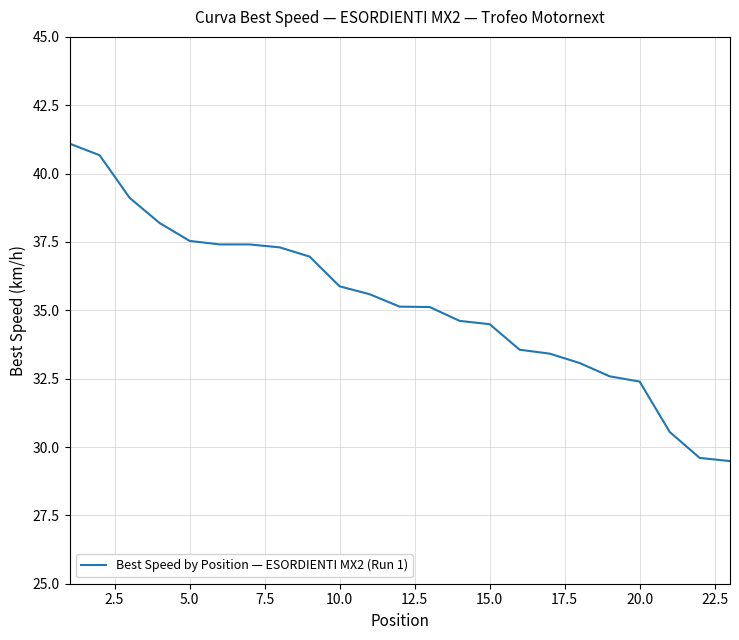

What is the difference between the maximum and minimum values?

11.6